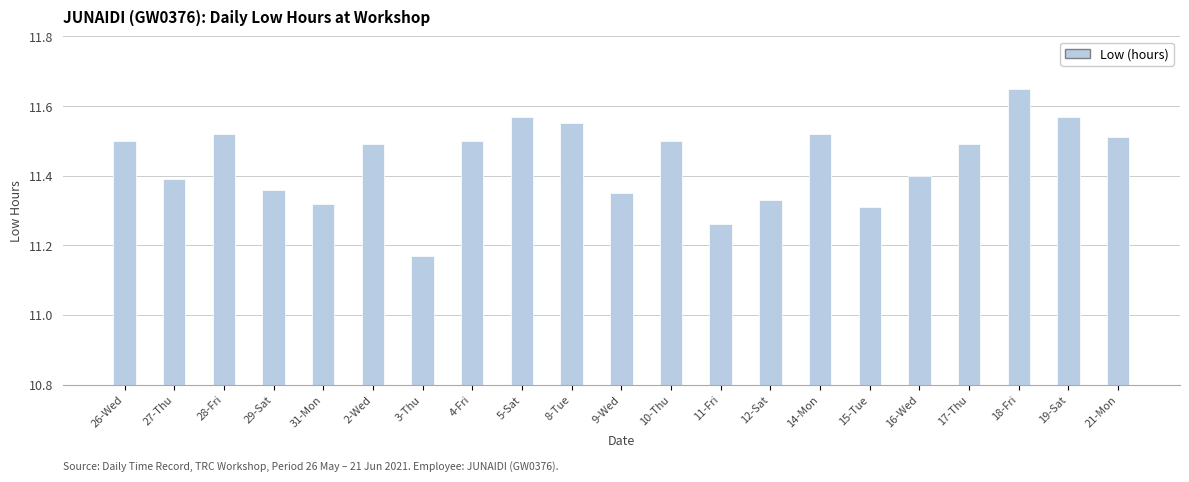

What is the difference between the second highest and second lowest values?

0.3